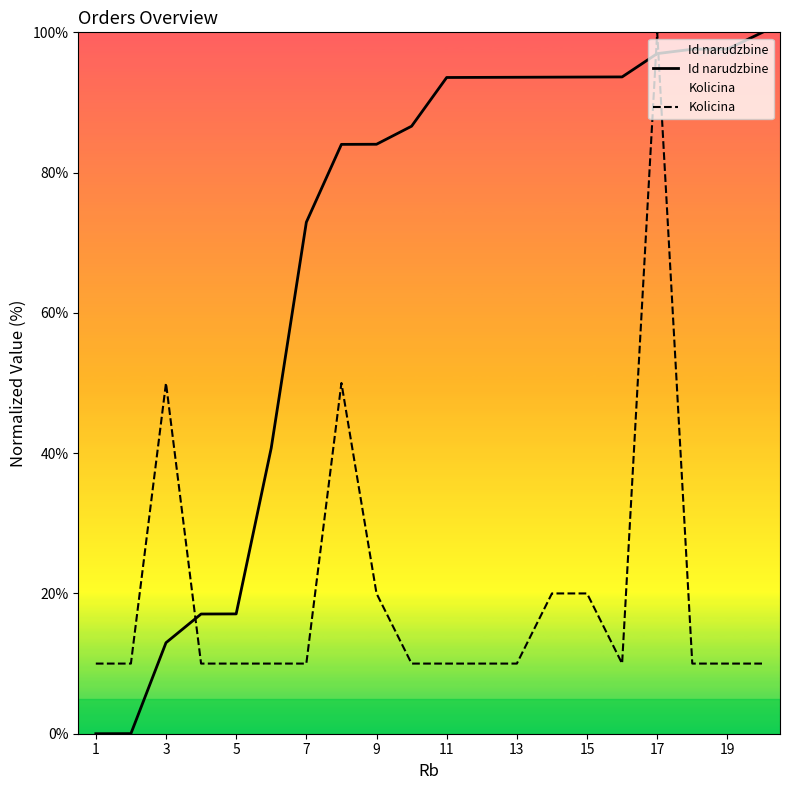

Rank the series by their average value, from highest to lowest.

Id narudzbine, Kolicina